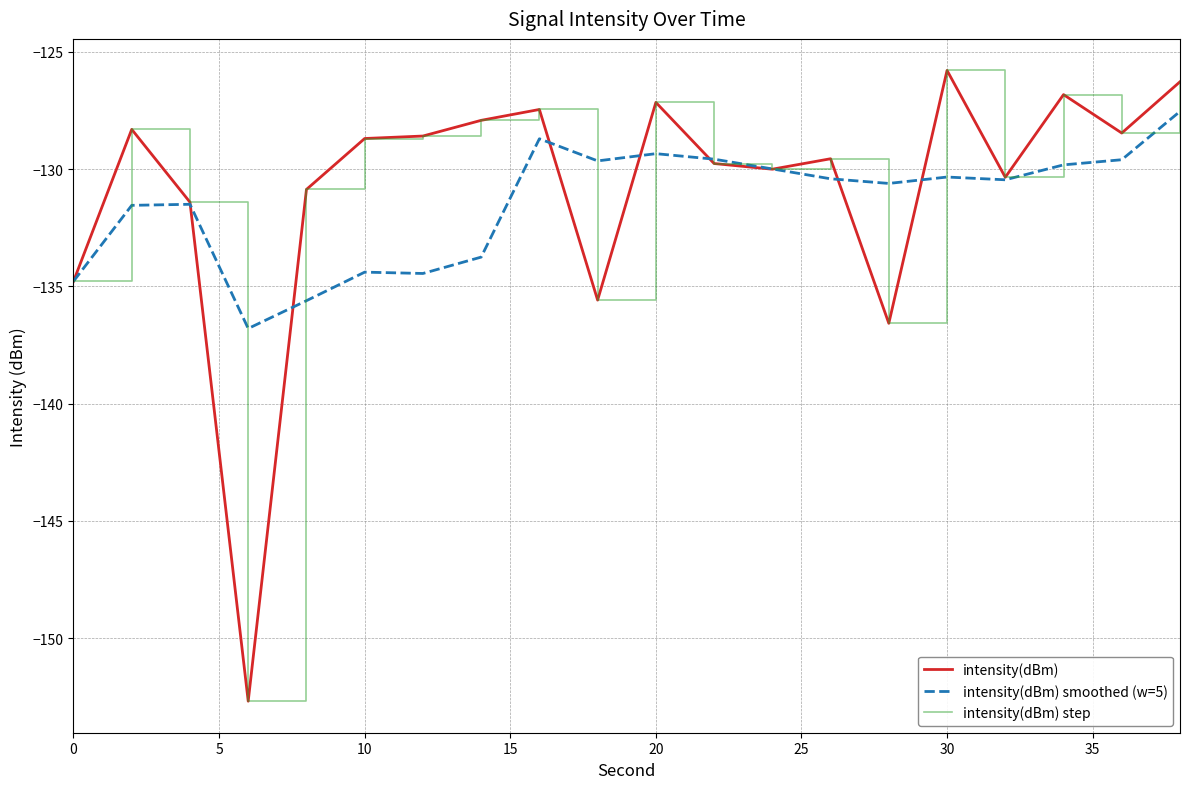

Does the chart display data point markers on the line(s)?

No